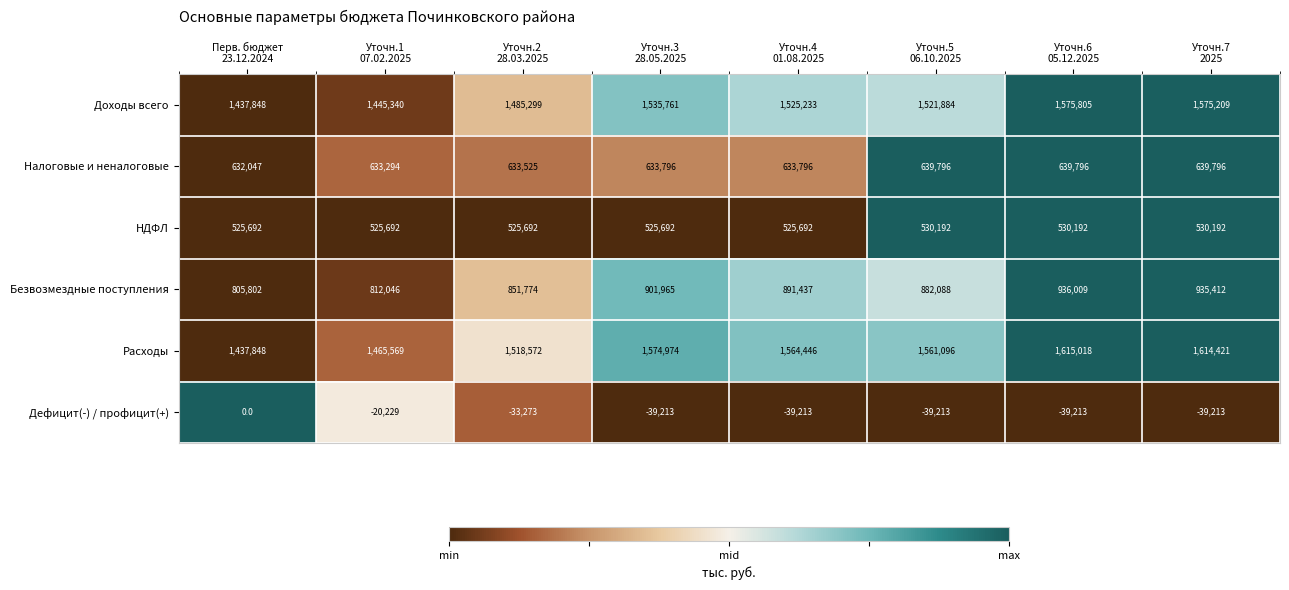

How many categories are shown in the chart?

8